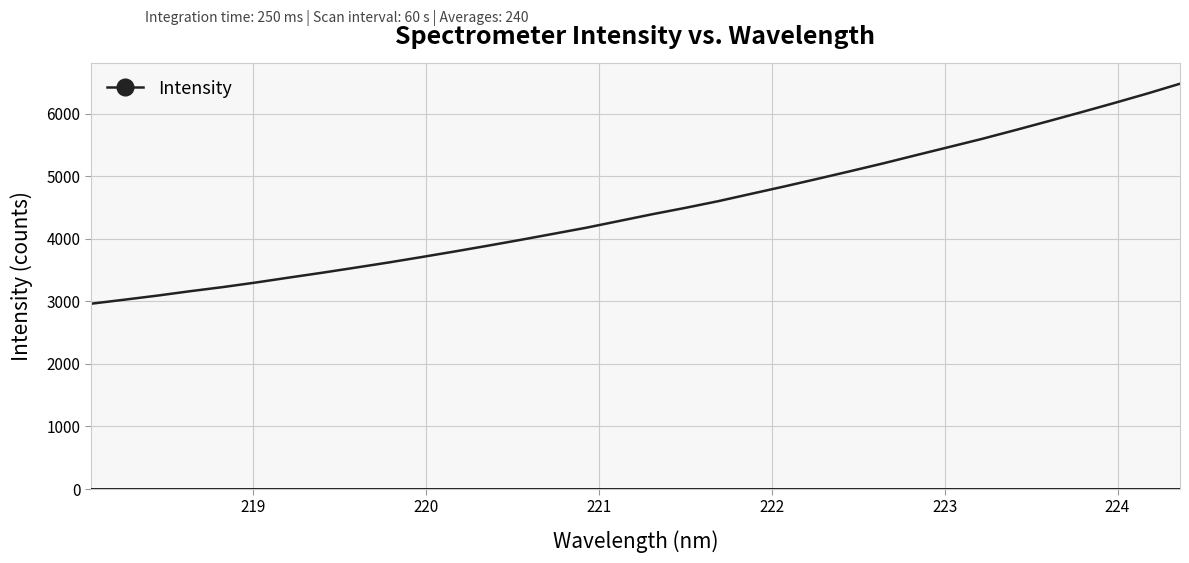

What is the smallest value displayed?

2962.3